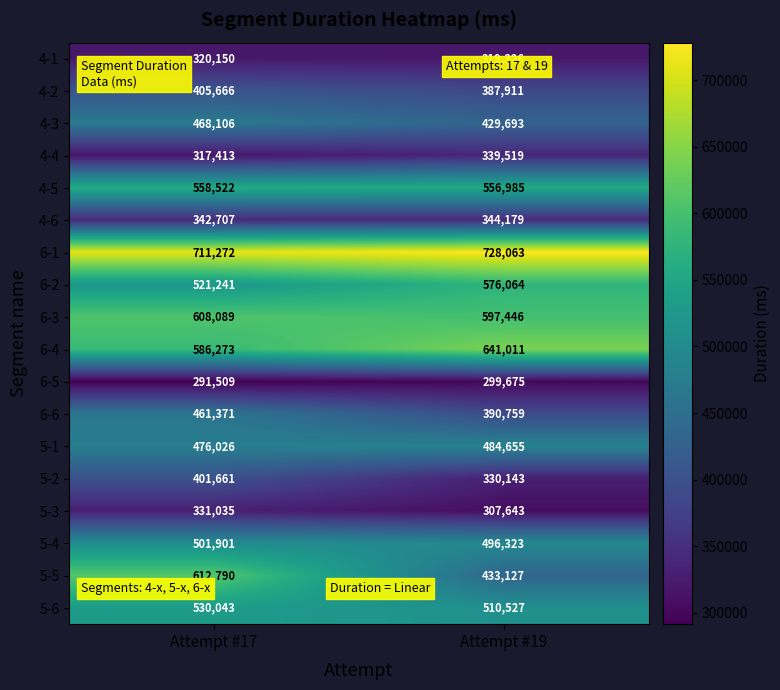

Is it true that 6-3 equals 818562 at Attempt #19?

False